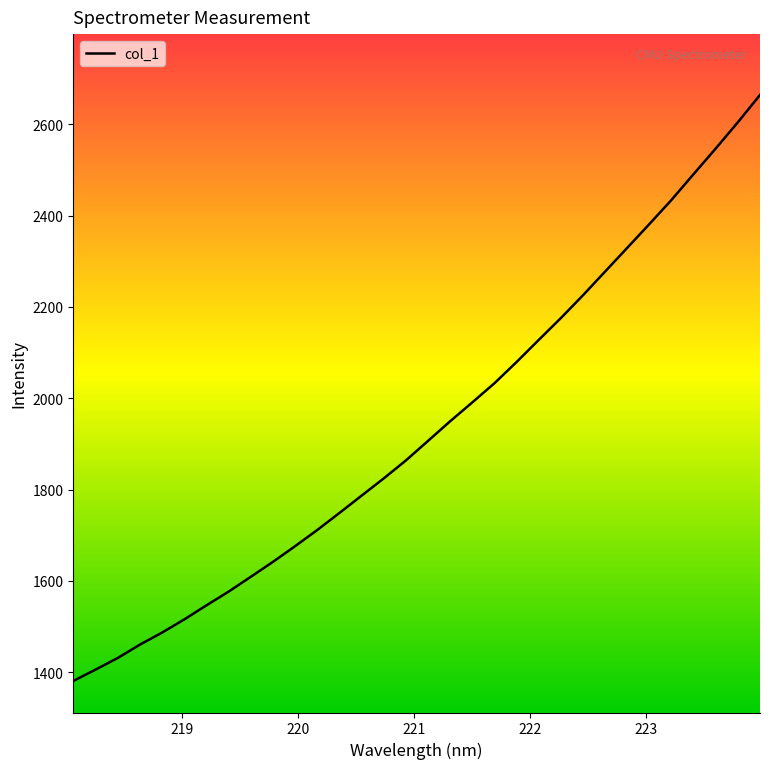

What is the greatest value displayed?

2664.3